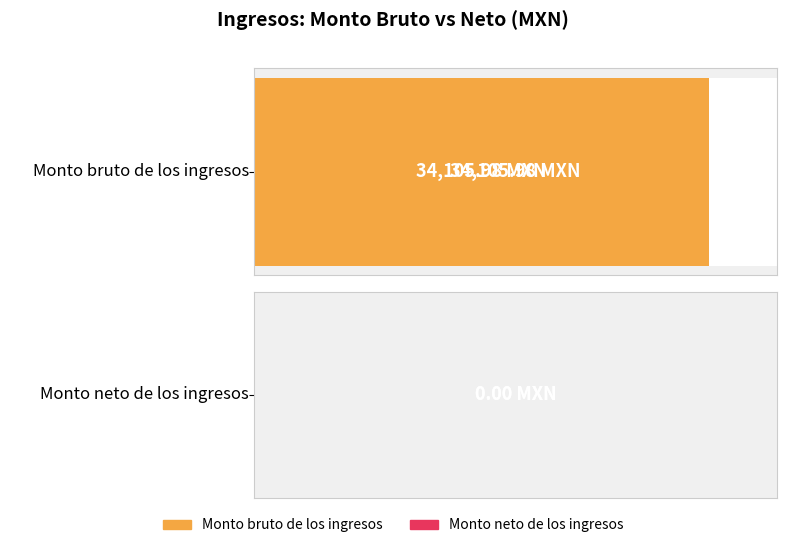

How many bars are there in each group?

2